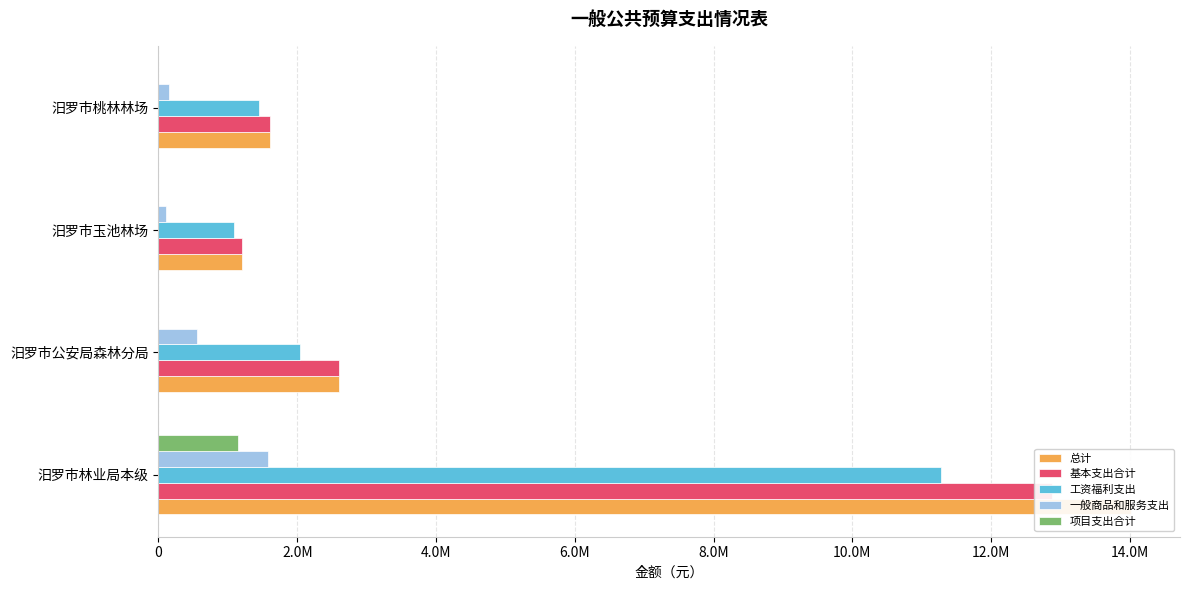

Is the value of 项目支出合计 at 汨罗市桃林林场 greater than the value of 总计 at 汨罗市桃林林场?

No